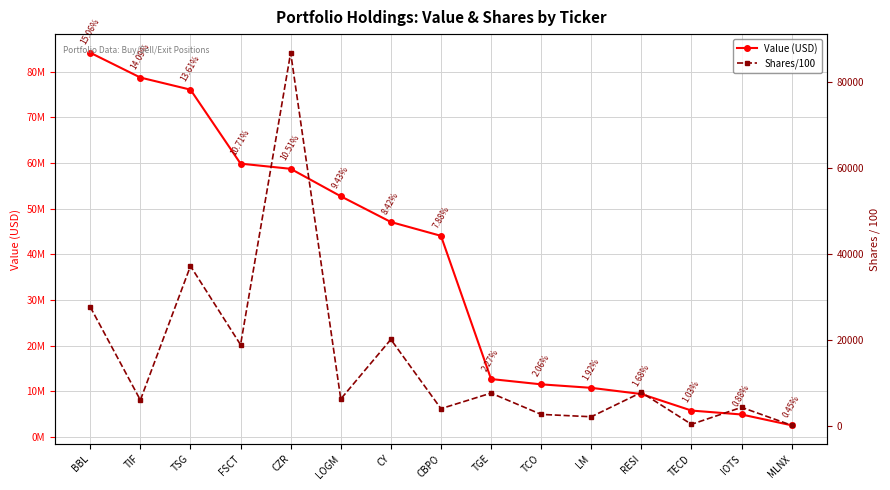

What is the lowest value of the Shares/100 series?

209.3